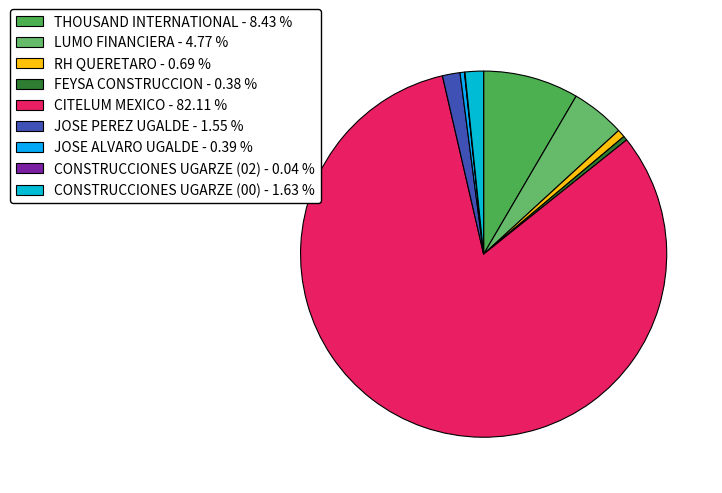

Is it true that RH QUERETARO is 1% of the pie?

True